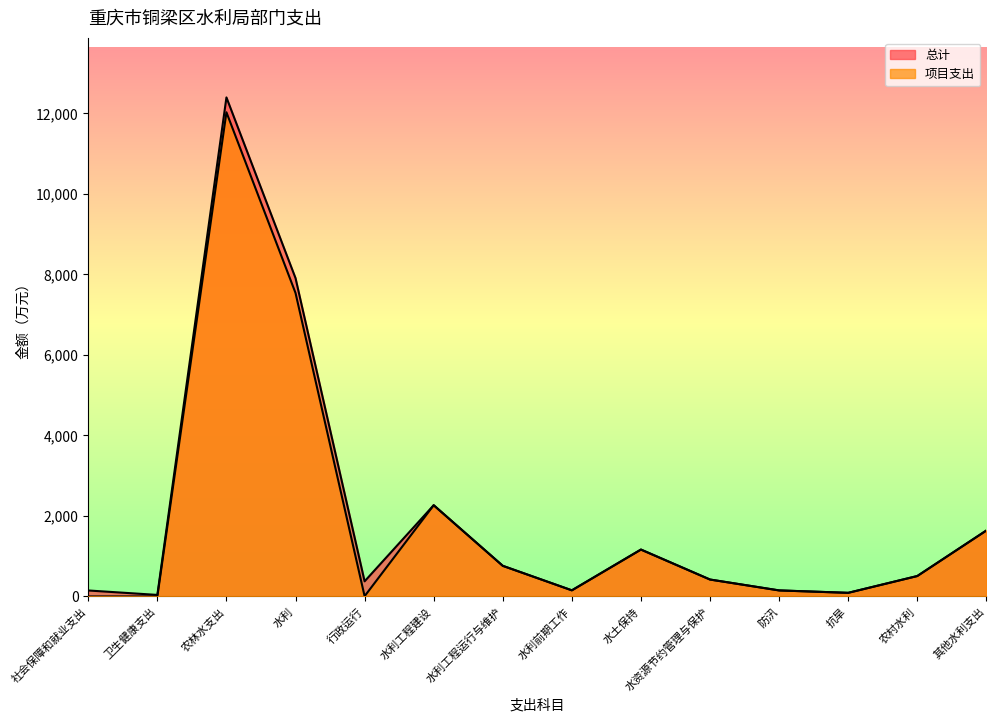

What is the difference between the highest and lowest values at 行政运行?

368.9